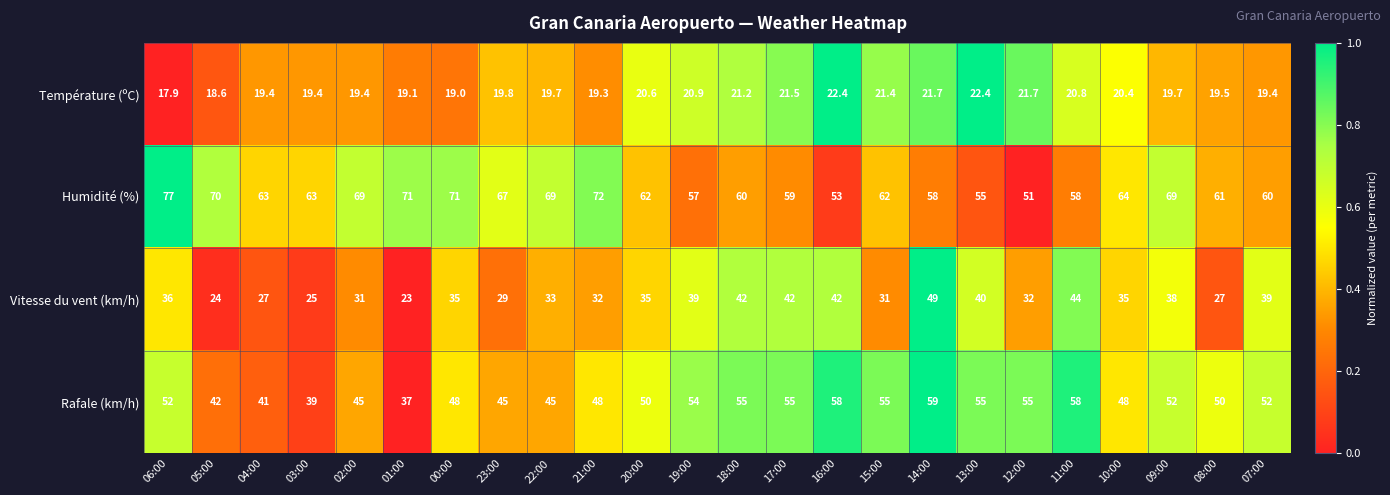

True or false: Vitesse du vent (km/h) has a value of 40.0 at 13:00.

True